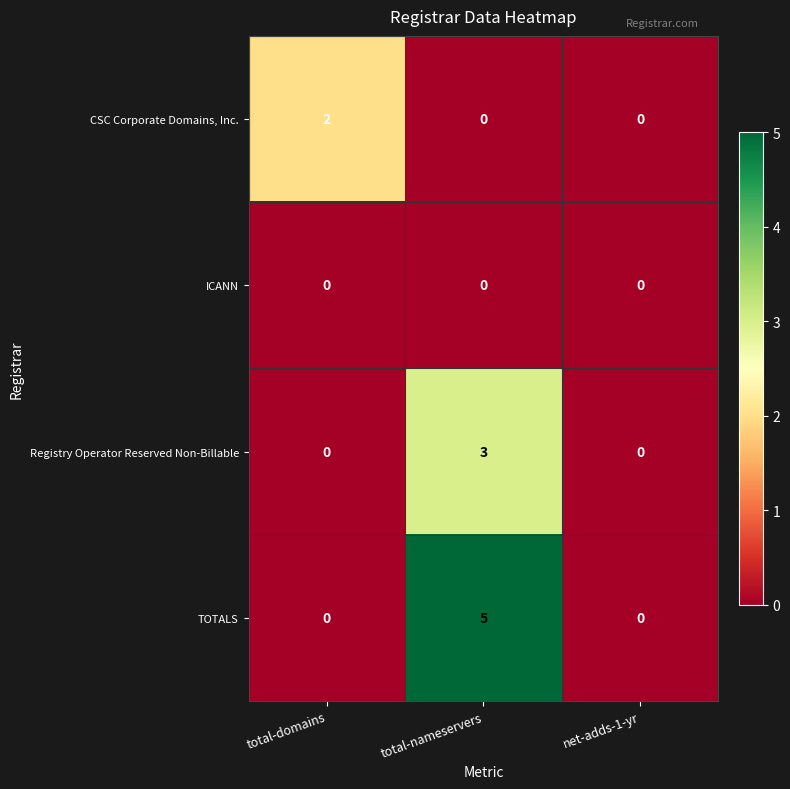

The value of TOTALS at total-nameservers is 1. True or false?

False